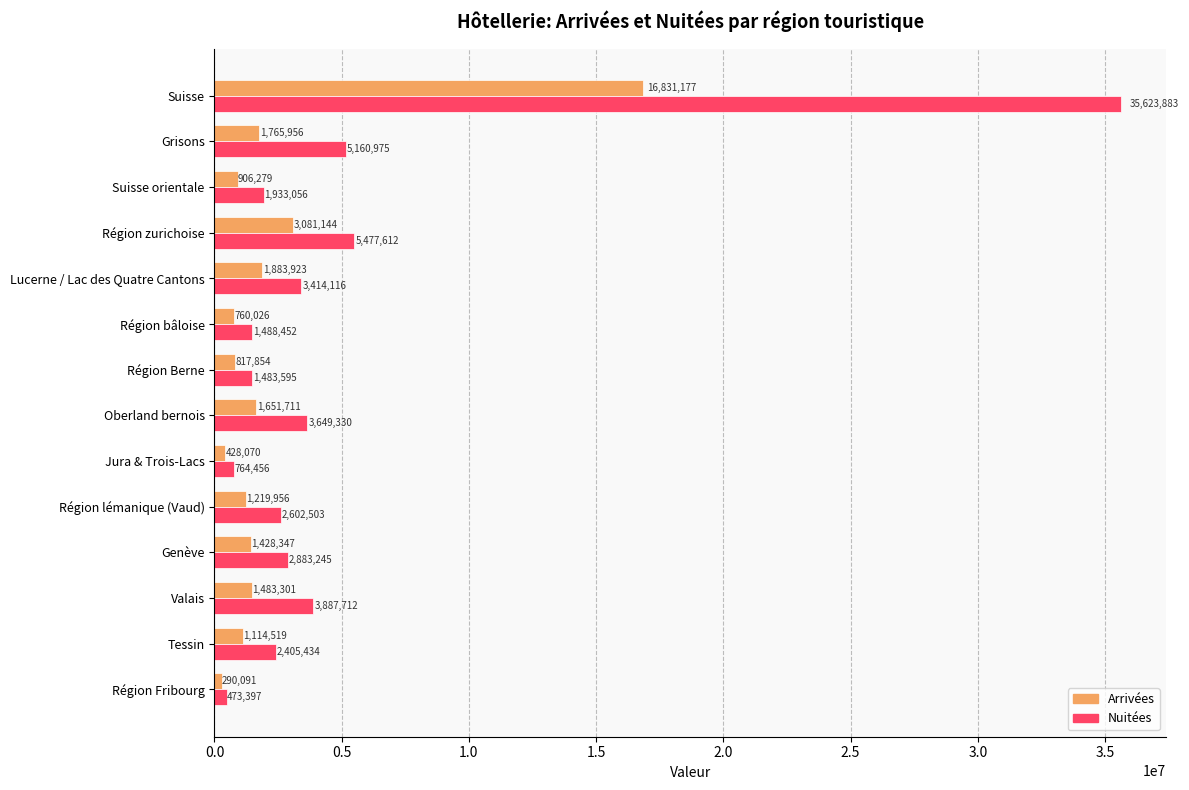

True or false: Nuitées has a value of 2602503 at Région lémanique (Vaud).

True